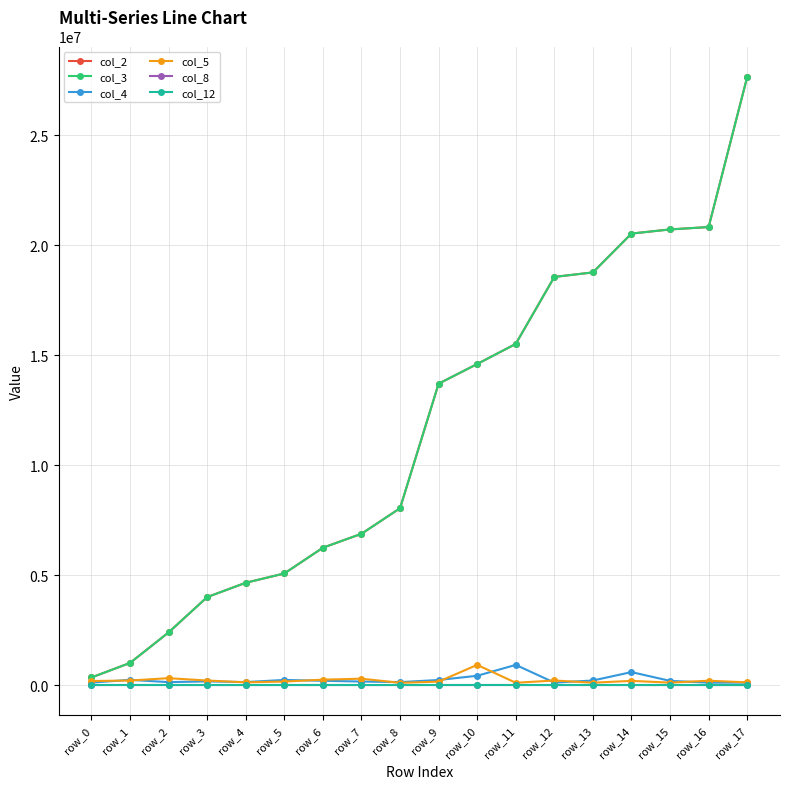

Which series has the widest spread of values?

col_2